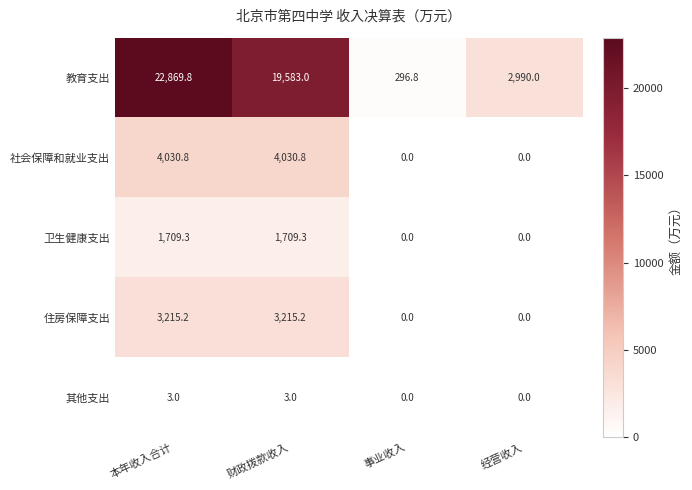

Which series has the largest total across all categories?

教育支出